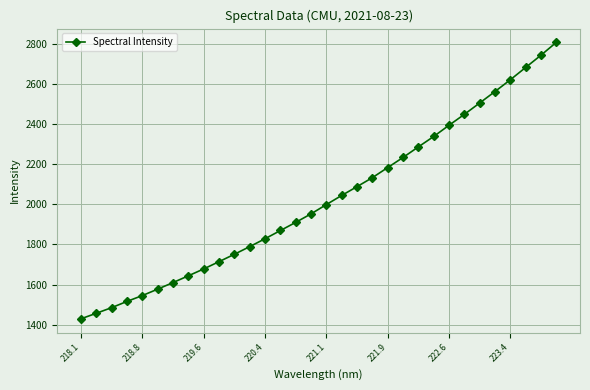

What is the difference between the maximum and minimum values?

1379.4